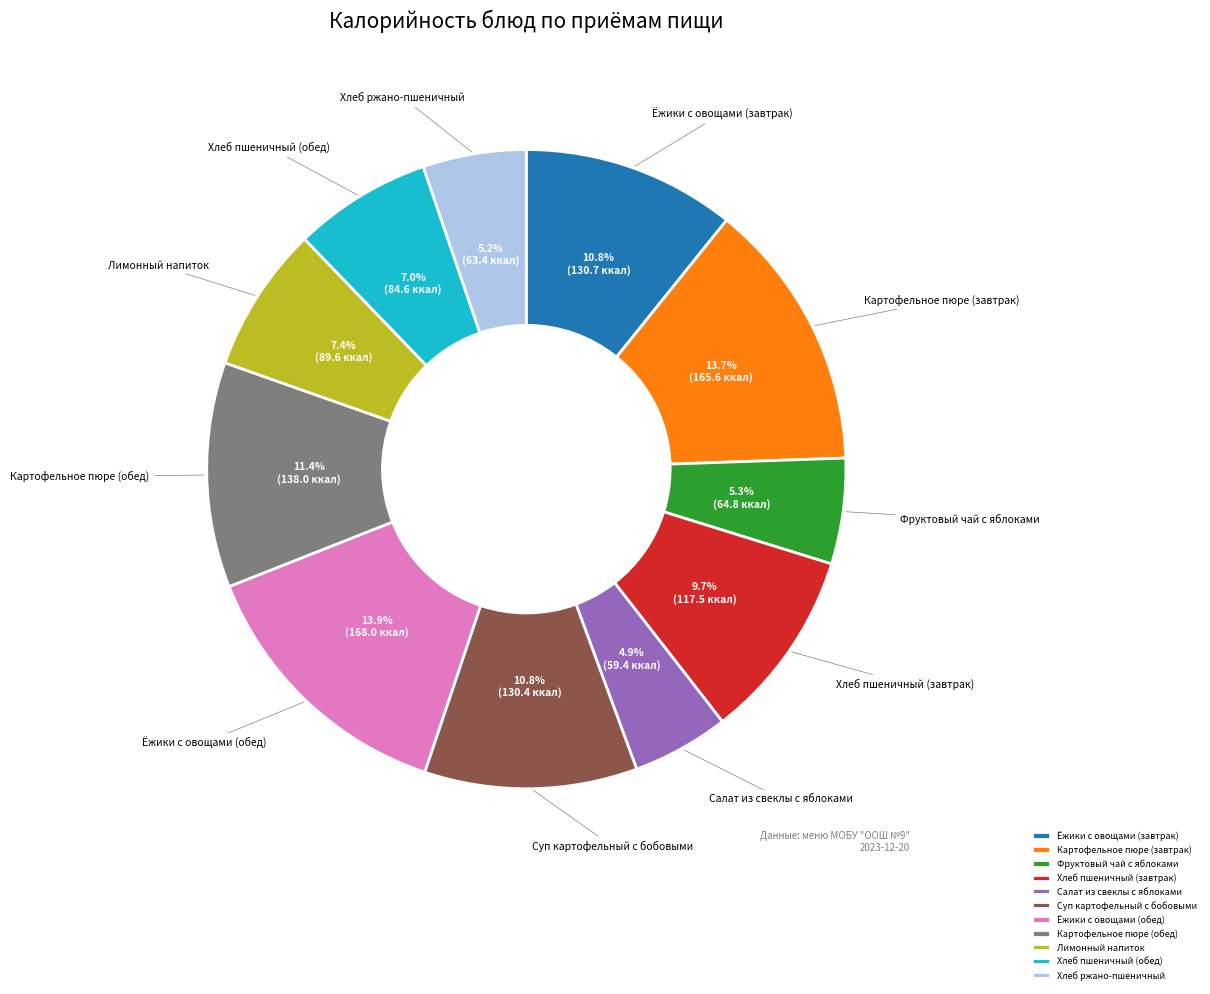

What percentage is NOT represented by Картофельное пюре (завтрак)?

86.3%